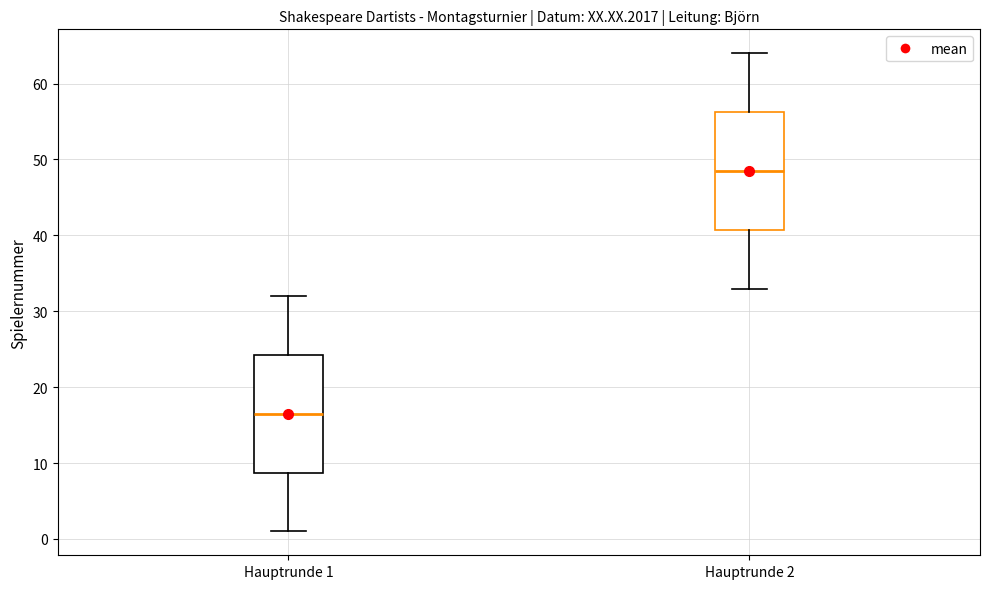

Where is the upper edge of the box for Hauptrunde 1 on the y-axis? The values are not printed on the chart, so give them approximately, as read against the axis.

24